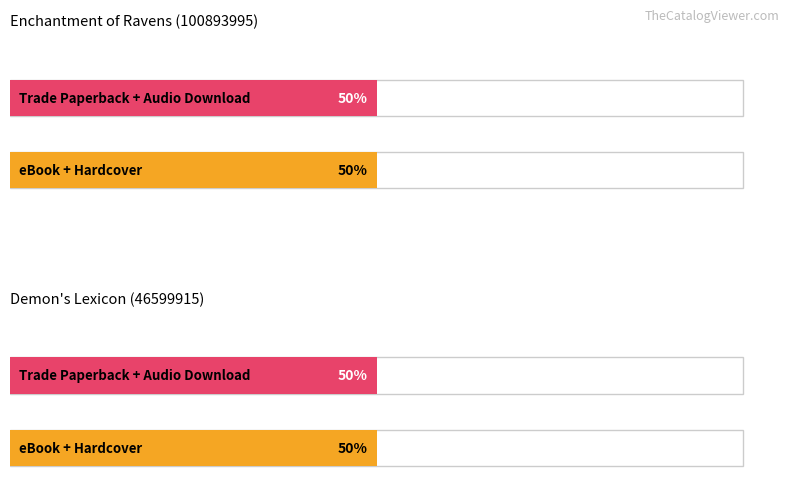

How many groups of bars are there?

4